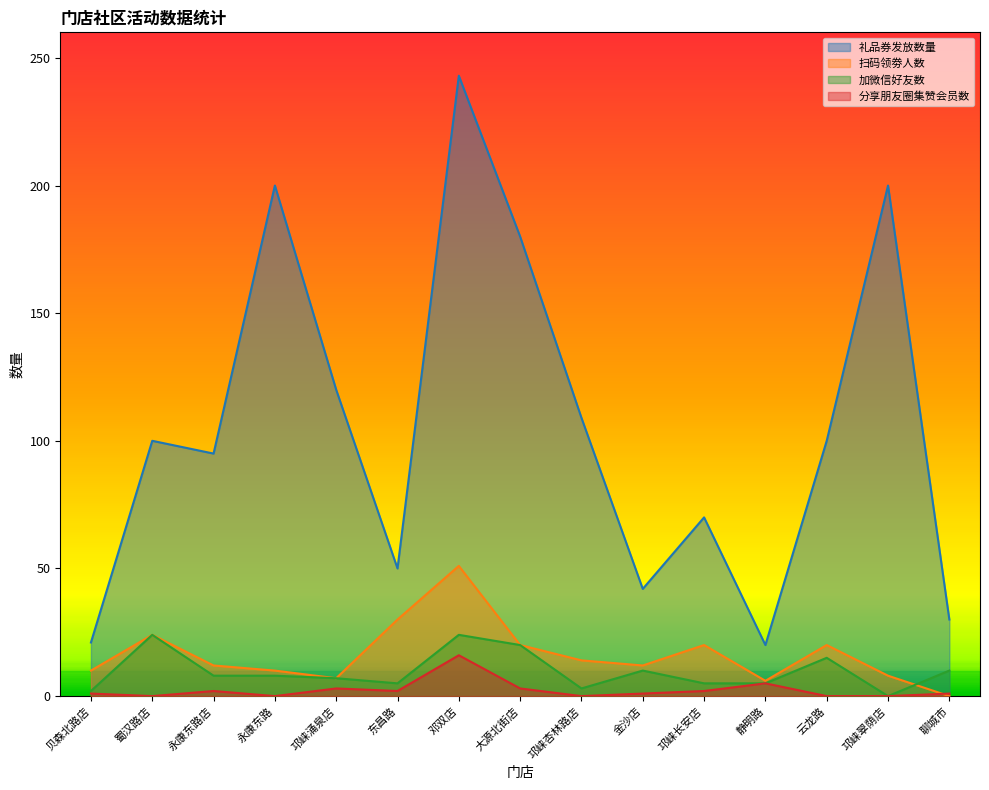

Between 大源北街店 and 永康东路, which is larger?

永康东路